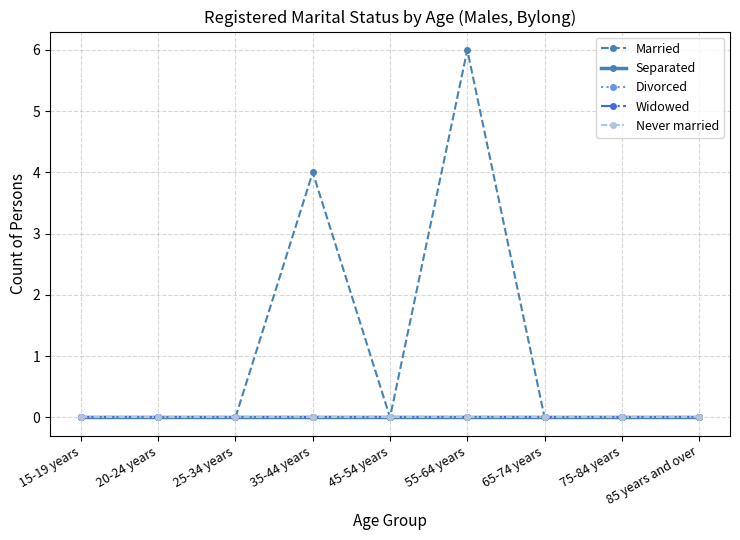

What position from the right is 45-54 years?

5